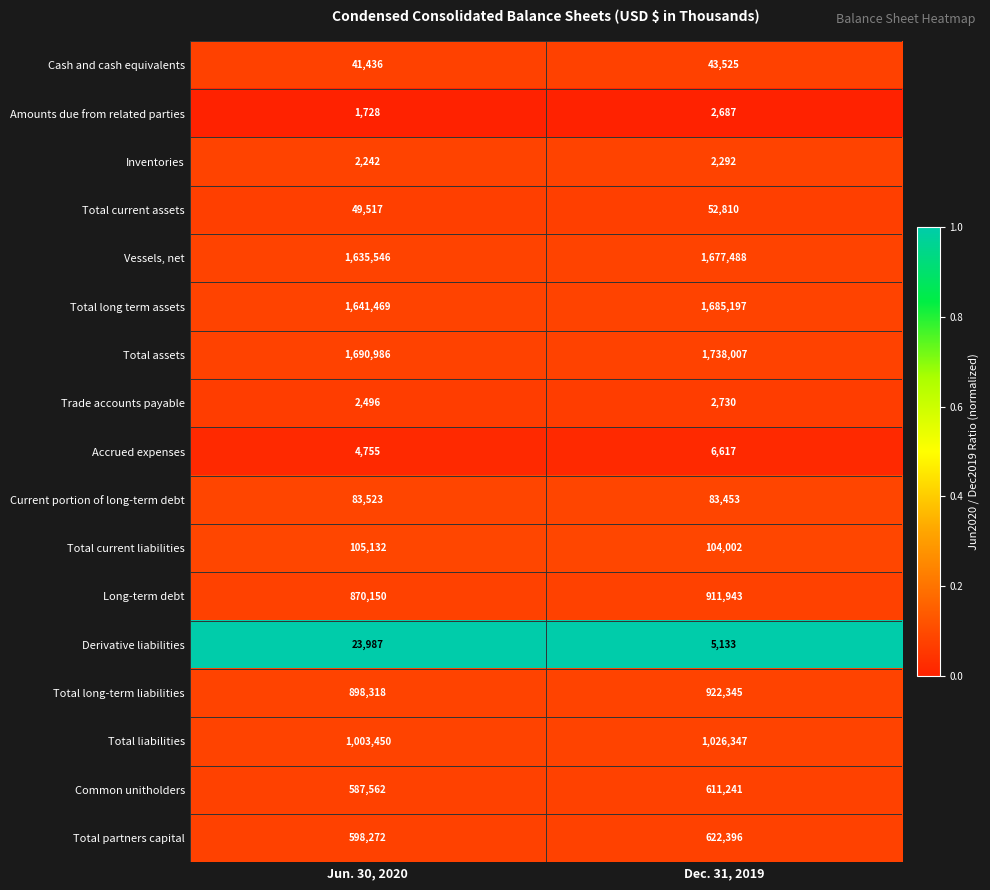

What is the sum of all Amounts due from related parties values?

4415